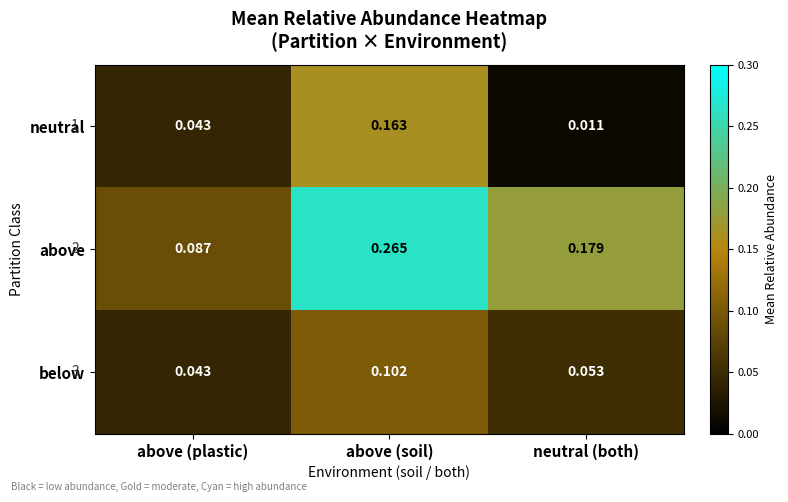

Which series has the largest range (max minus min)?

above